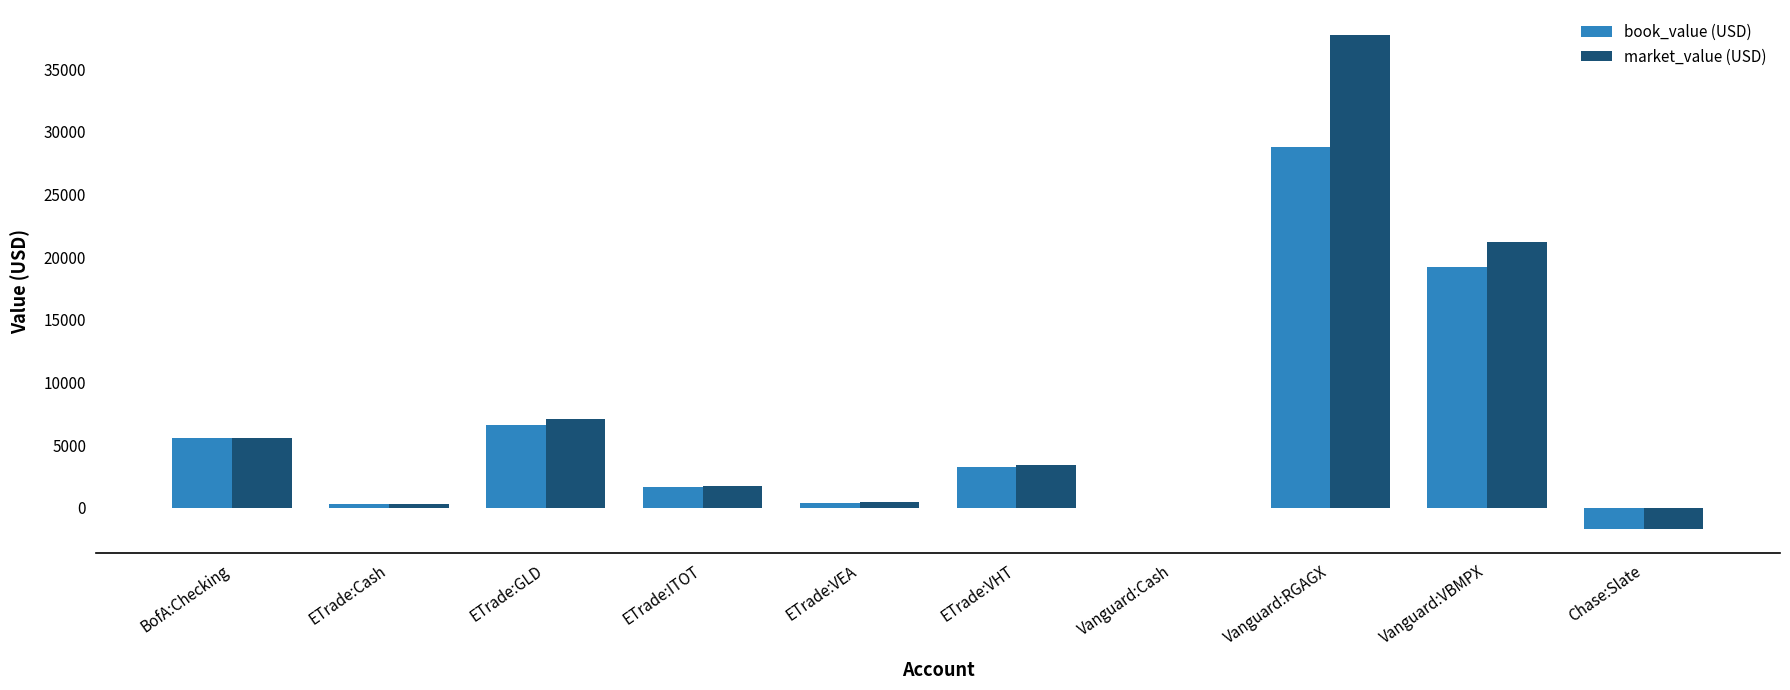

Is the value of market_value (USD) at ETrade:GLD greater than the value of book_value (USD) at Vanguard:Cash?

Yes